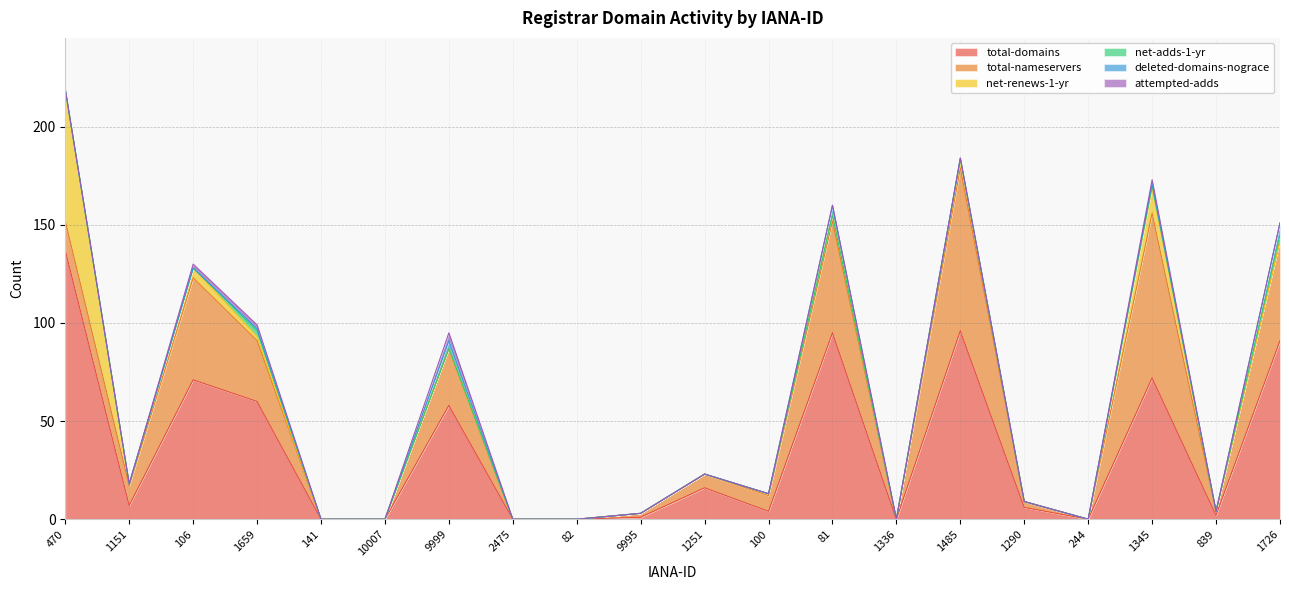

Where is the first local maximum for deleted-domains-nograce?

1659